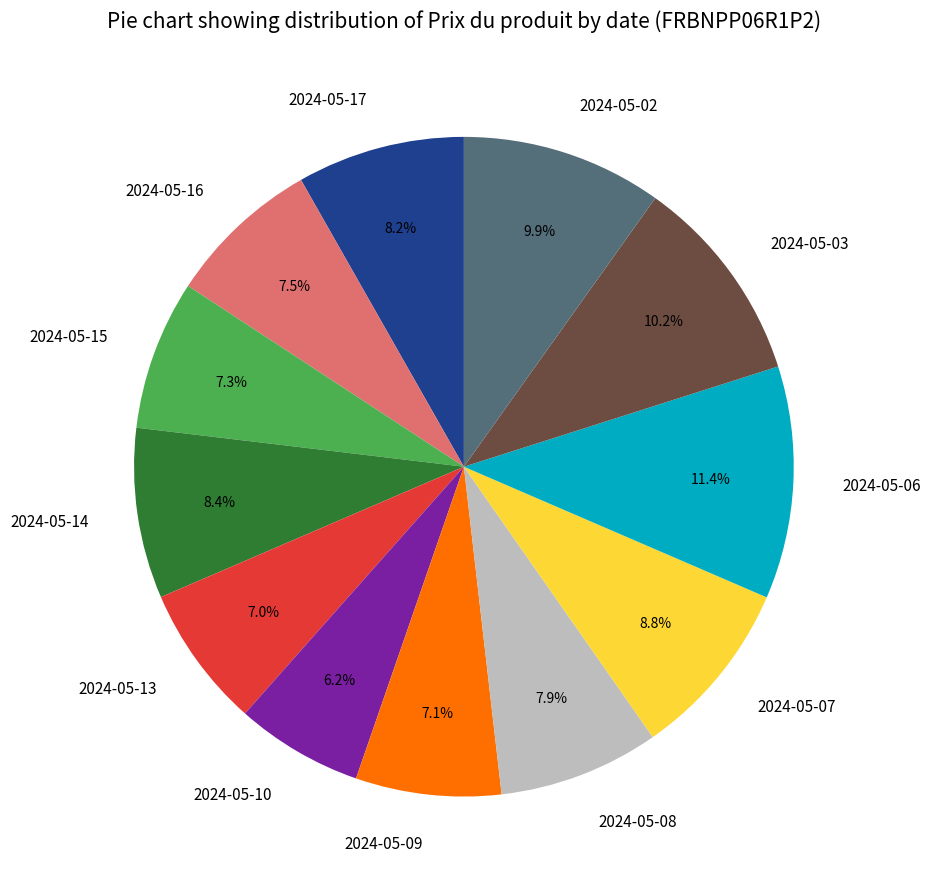

How many slices are in this pie chart?

12